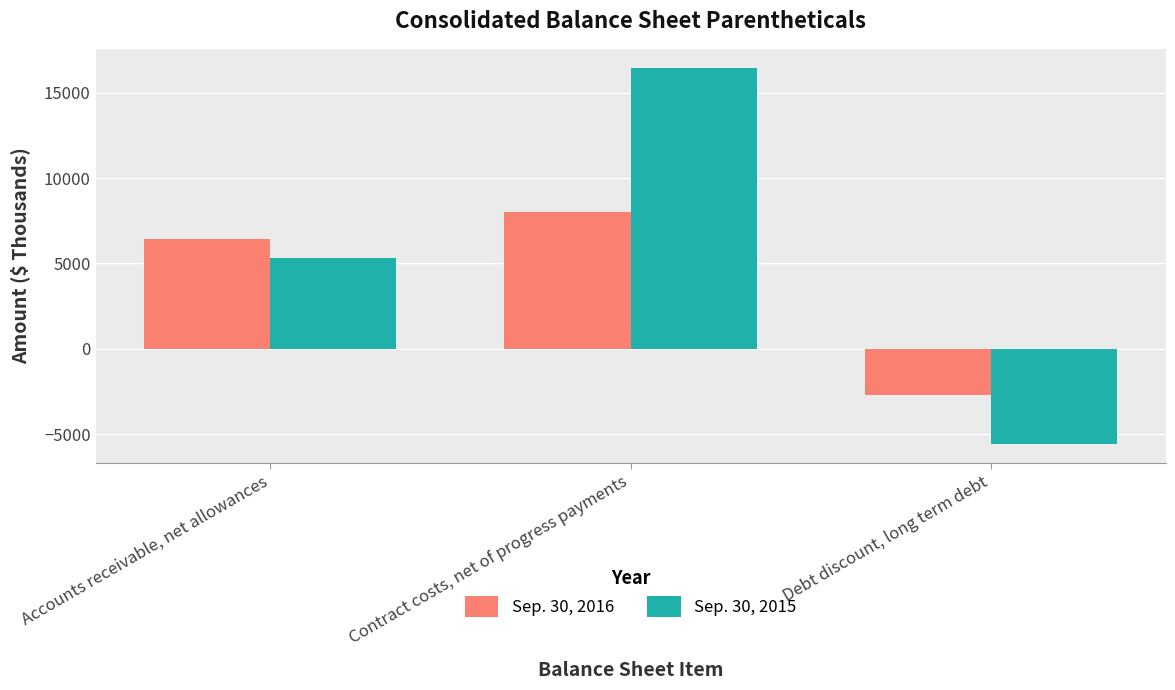

List the series in order of their peak value, lowest first.

Sep. 30, 2016, Sep. 30, 2015